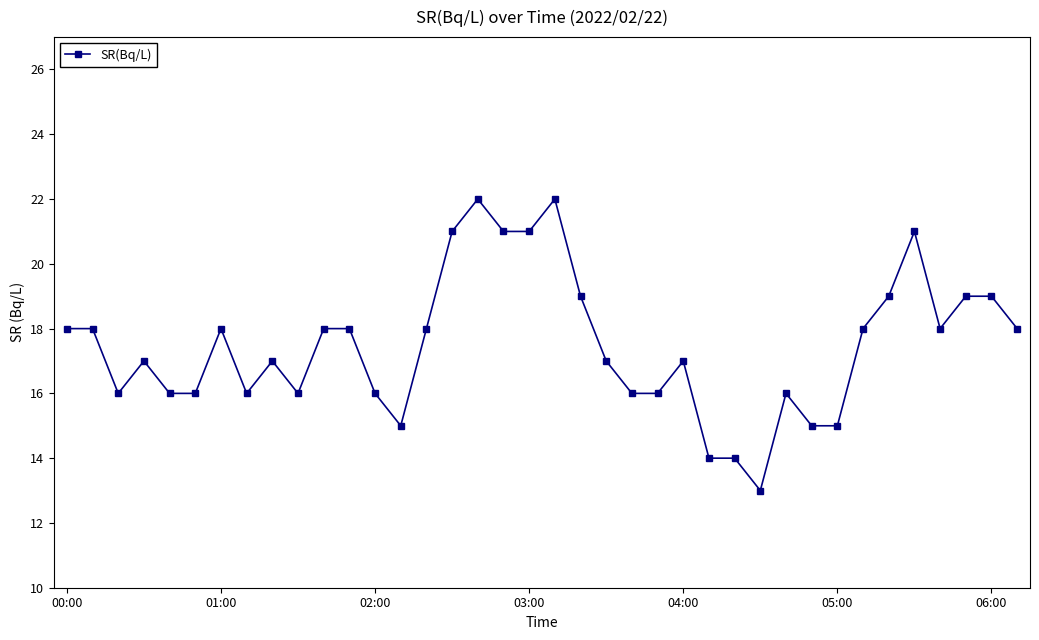

What is the value of the 37th point from the left?

19